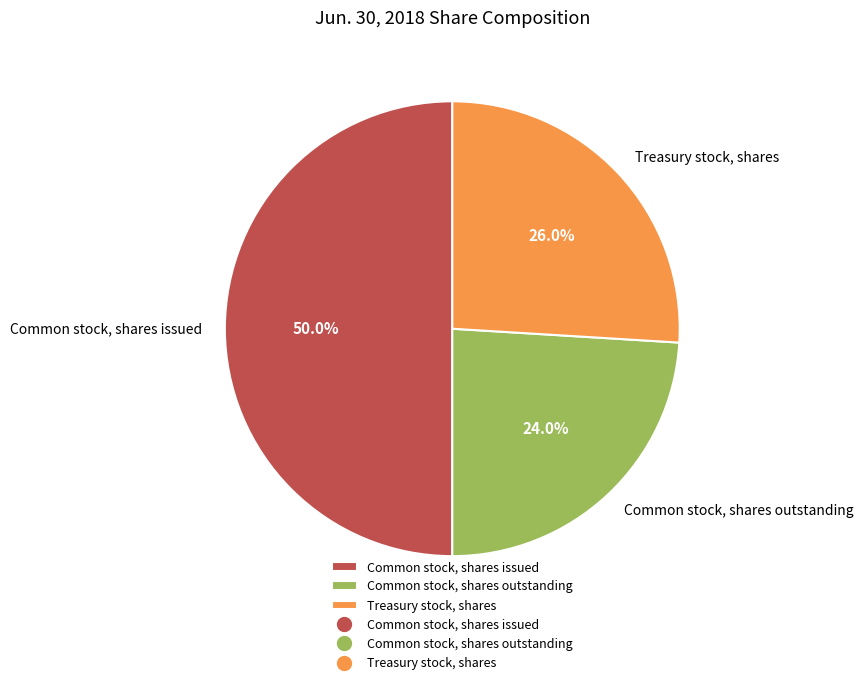

How much of the chart is everything except Common stock, shares outstanding?

76.0%